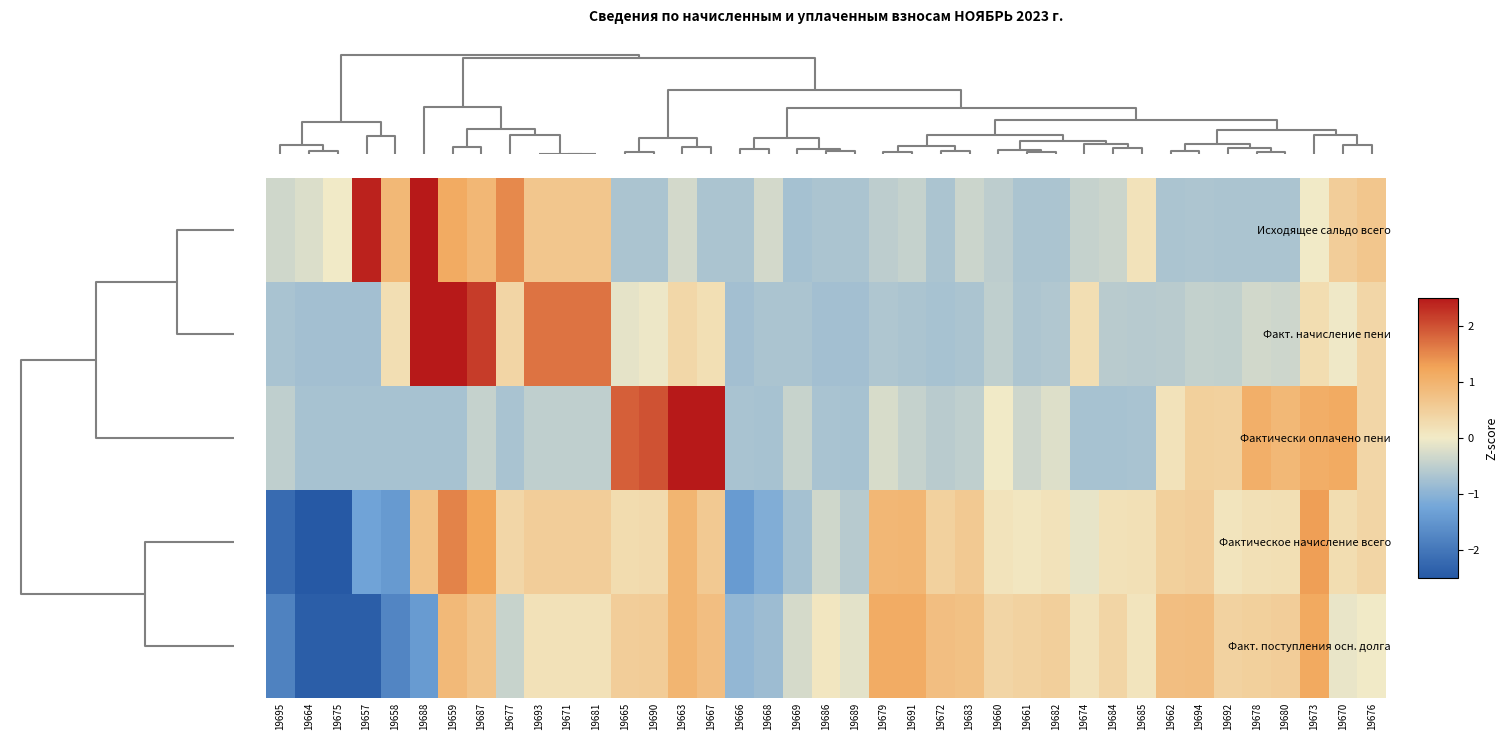

How many data points does each series have?

39